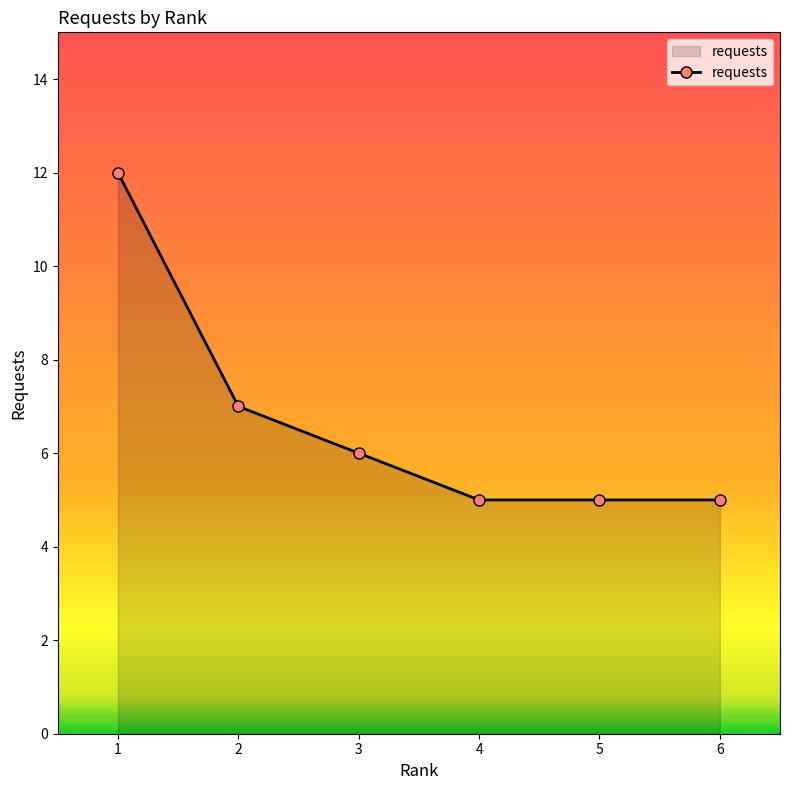

What is the sum of the values at 4 and 3?

11